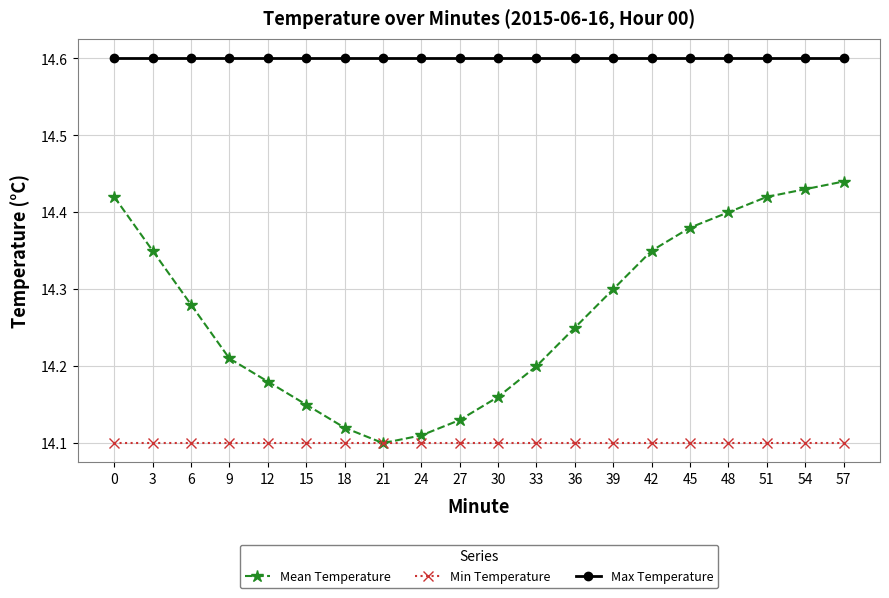

What is the value of the Max Temperature point at the 19th from the left?

14.6